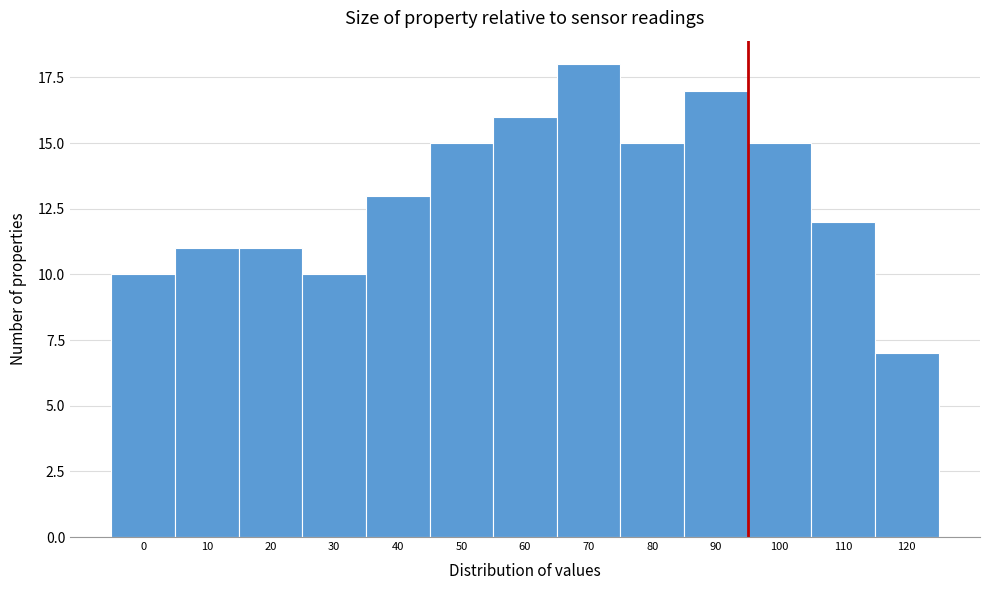

Reading left to right, what are all the values shown in this chart?

10	11	11	10	13	15	16	18	15	17	15	12	7